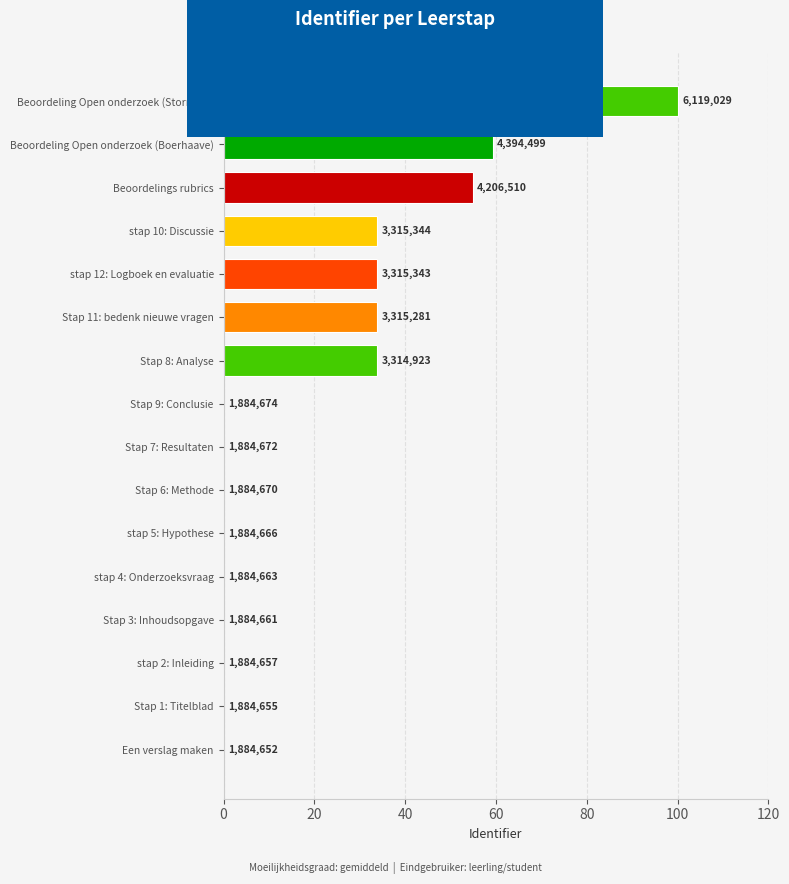

Are the bars horizontal?

Yes